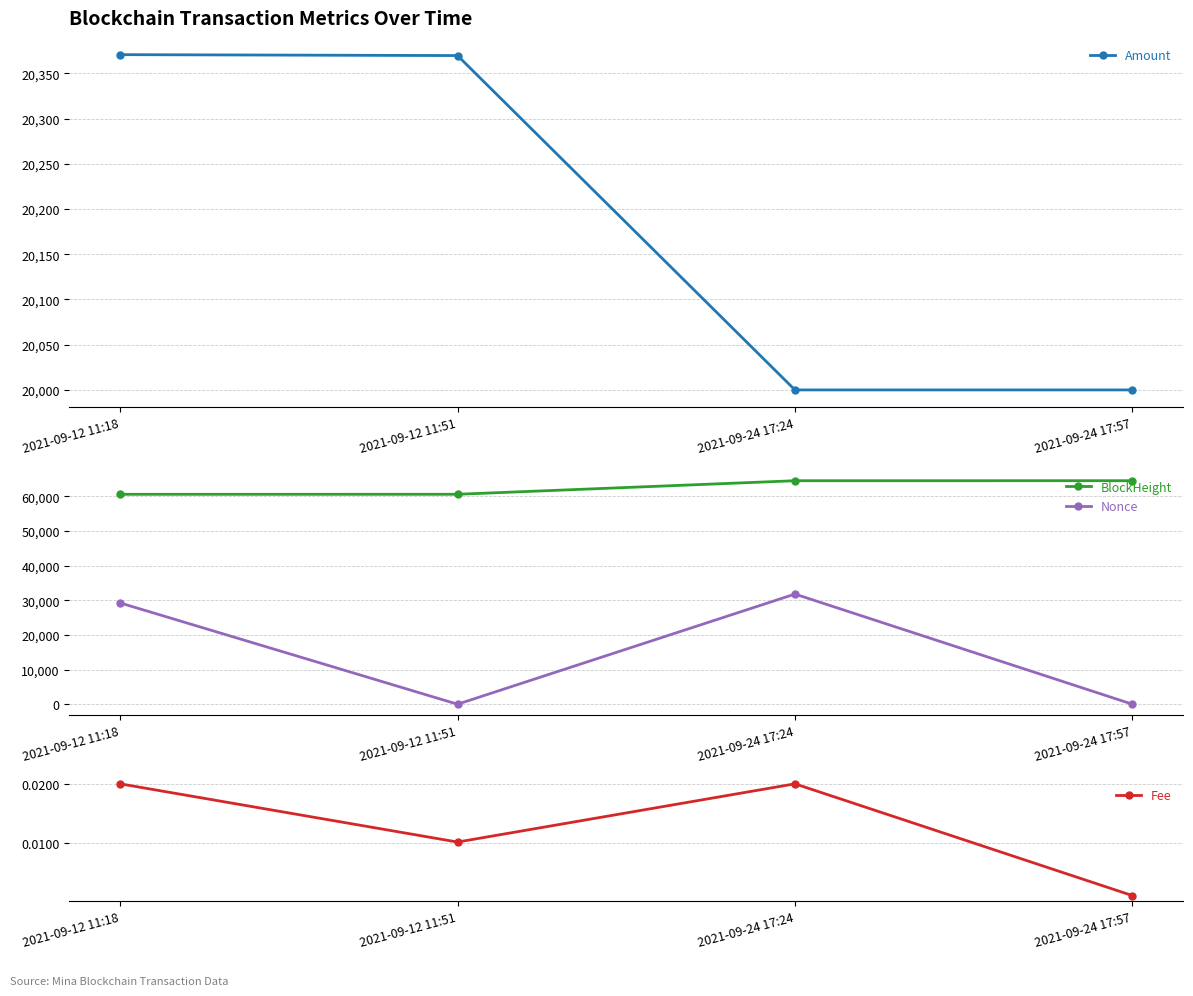

What position from the left is 2021-09-12 11:51?

2